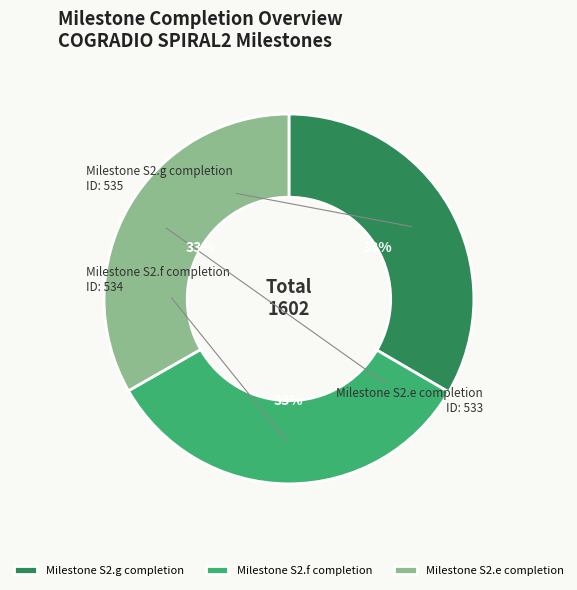

Is the sum of Milestone S2.f completion and Milestone S2.g completion greater than half?

Yes